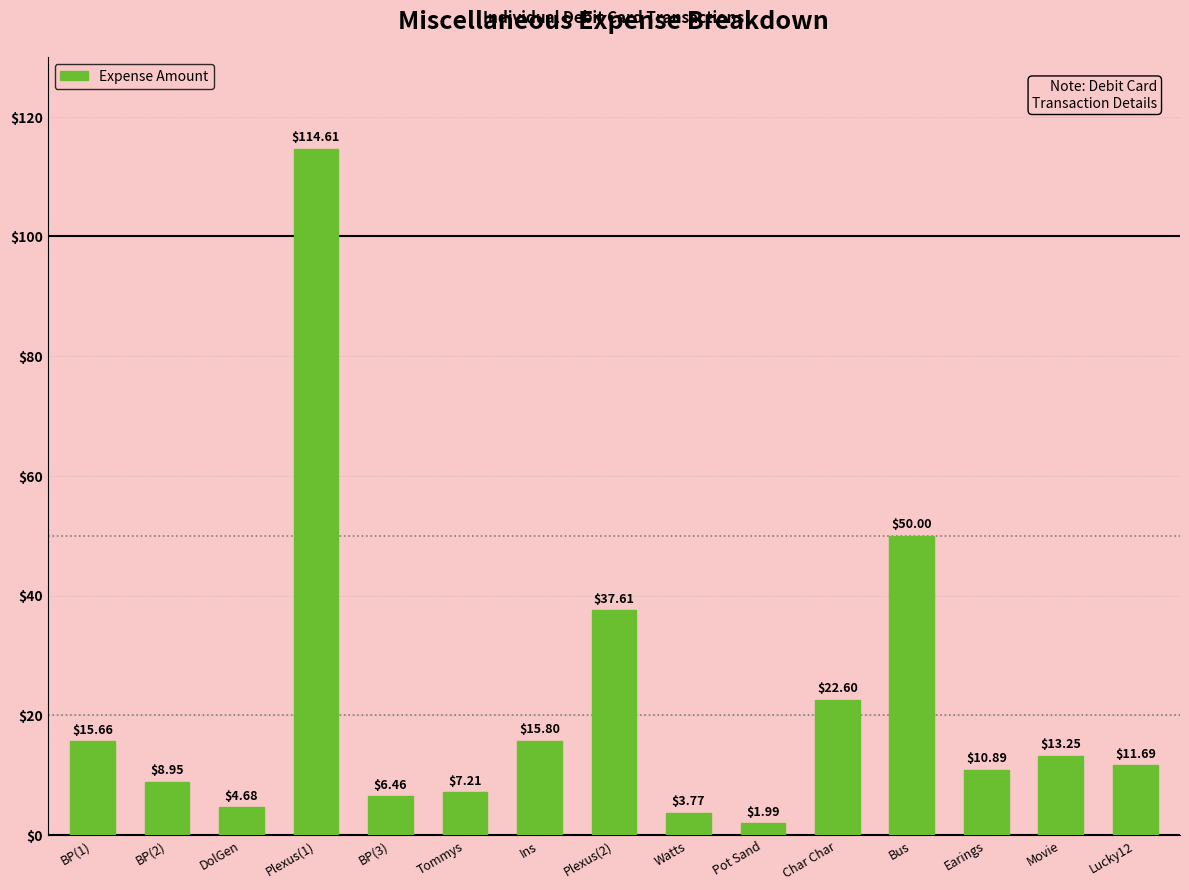

Which label corresponds to the smallest value in the chart?

Pot Sand